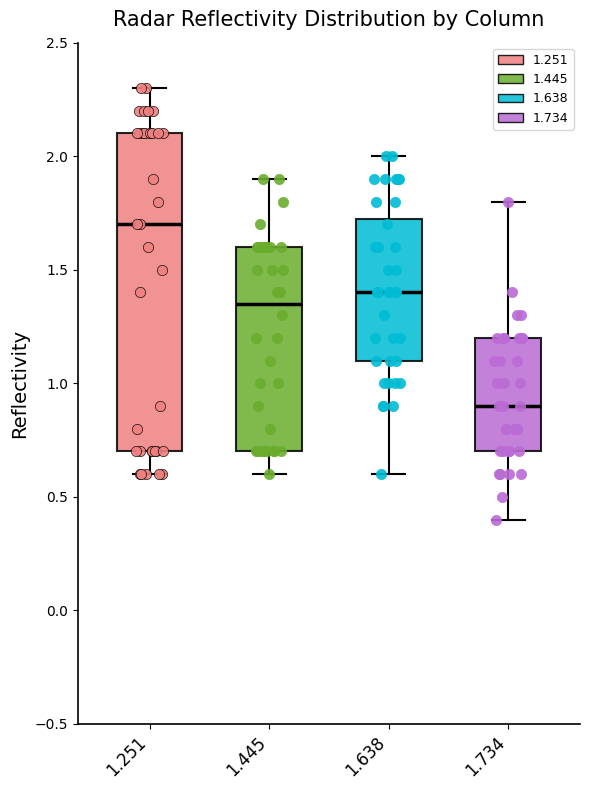

Which box's median line is the highest?

1.251